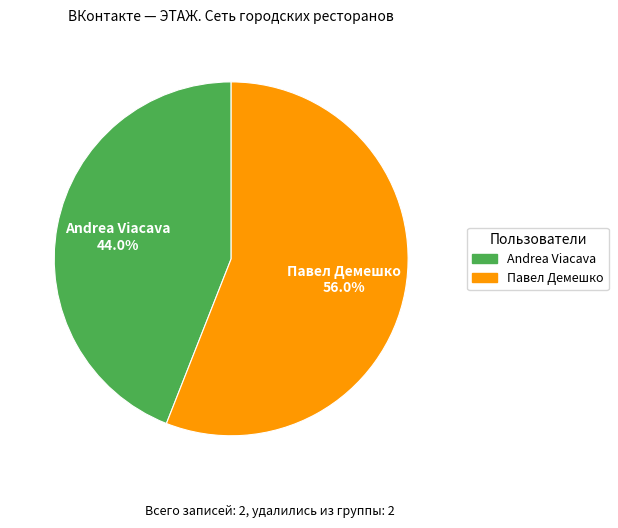

To the nearest percent, what portion does Andrea Viacava represent?

44%